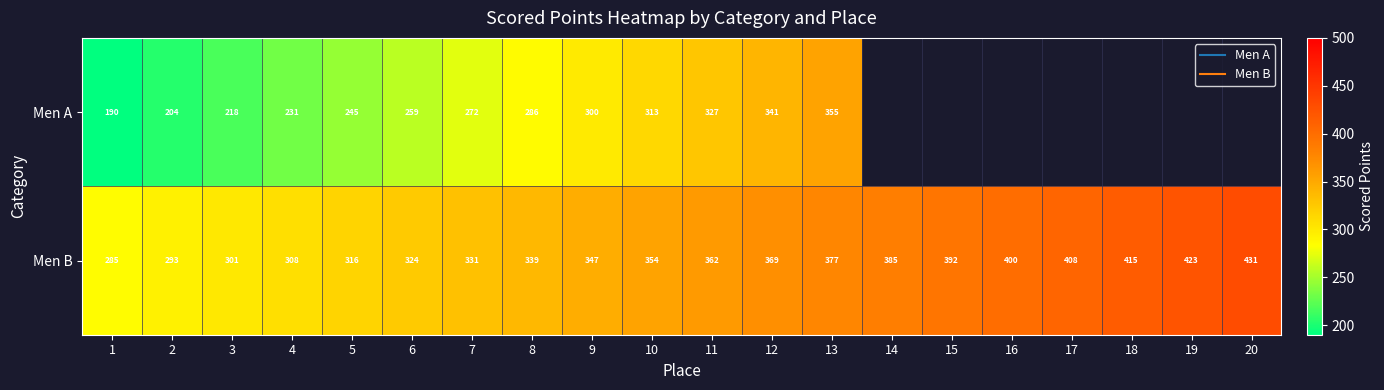

Which category has the highest value in the Men A series?

13